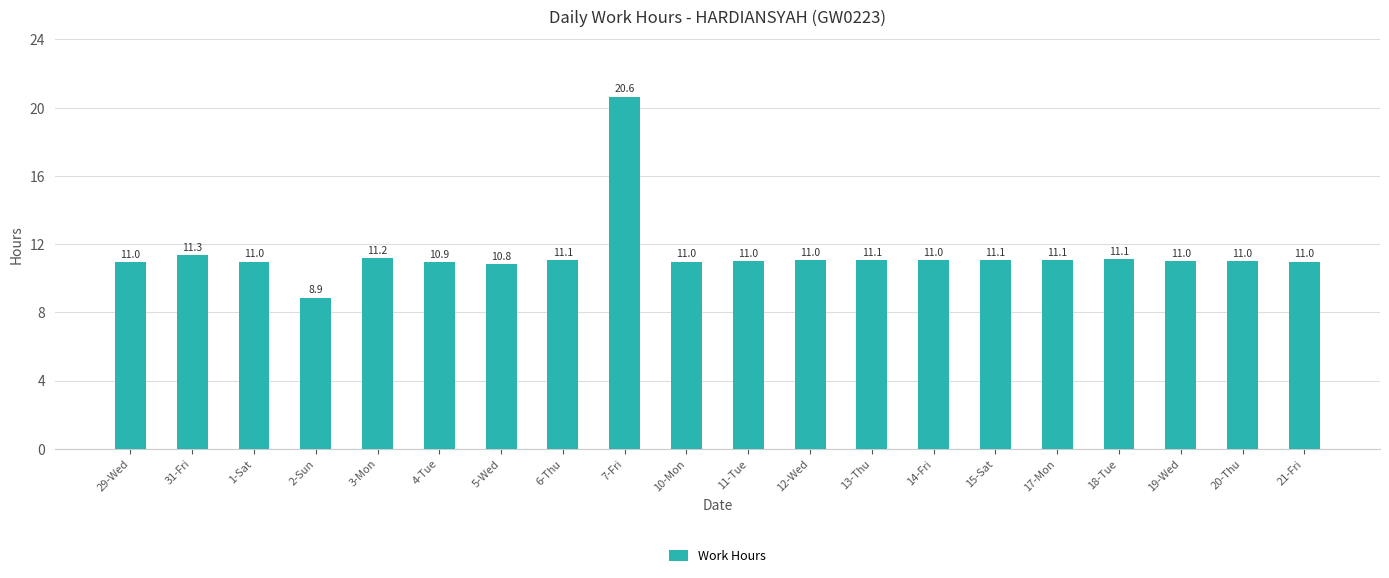

What is the sum of the values at 14-Fri and 3-Mon?

22.2